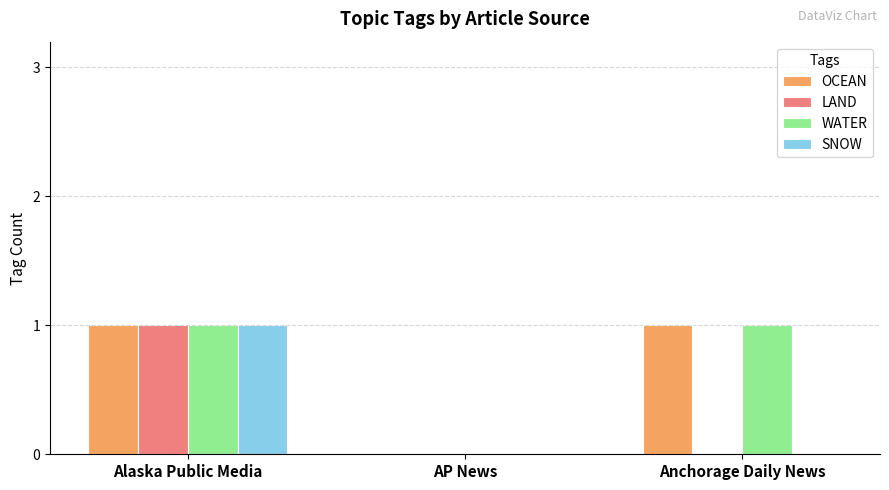

Reading left to right, transcribe all the data shown in this chart.

OCEAN: 1	0	1
LAND: 1	0	0
WATER: 1	0	1
SNOW: 1	0	0